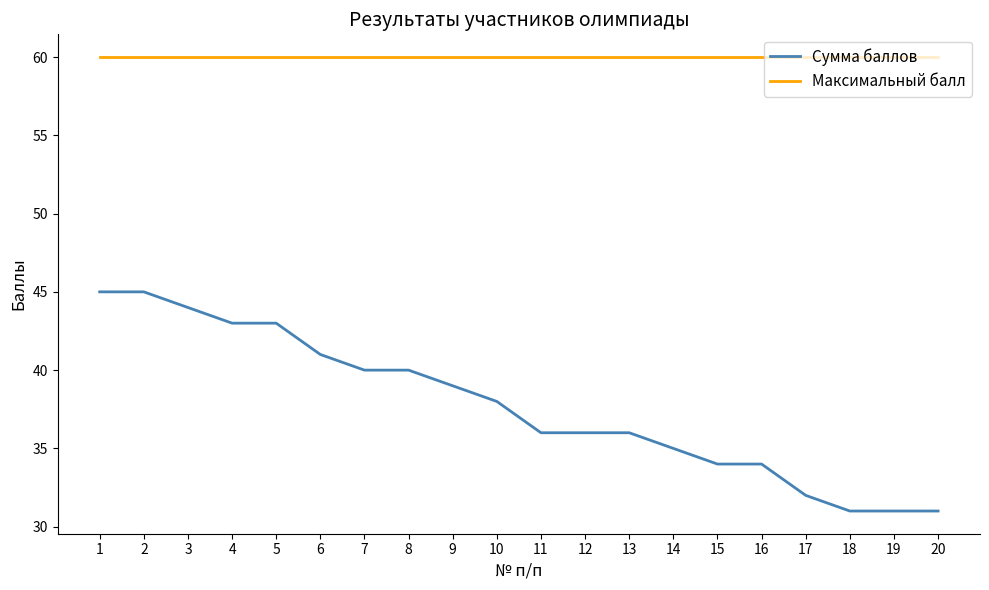

Reading left to right, extract all data points from this chart.

Сумма баллов: 1=45	2=45	3=44	4=43	5=43	6=41	7=40	8=40	9=39	10=38	11=36	12=36	13=36	14=35	15=34	16=34	17=32	18=31	19=31	20=31
Максимальный балл: 1=60	2=60	3=60	4=60	5=60	6=60	7=60	8=60	9=60	10=60	11=60	12=60	13=60	14=60	15=60	16=60	17=60	18=60	19=60	20=60